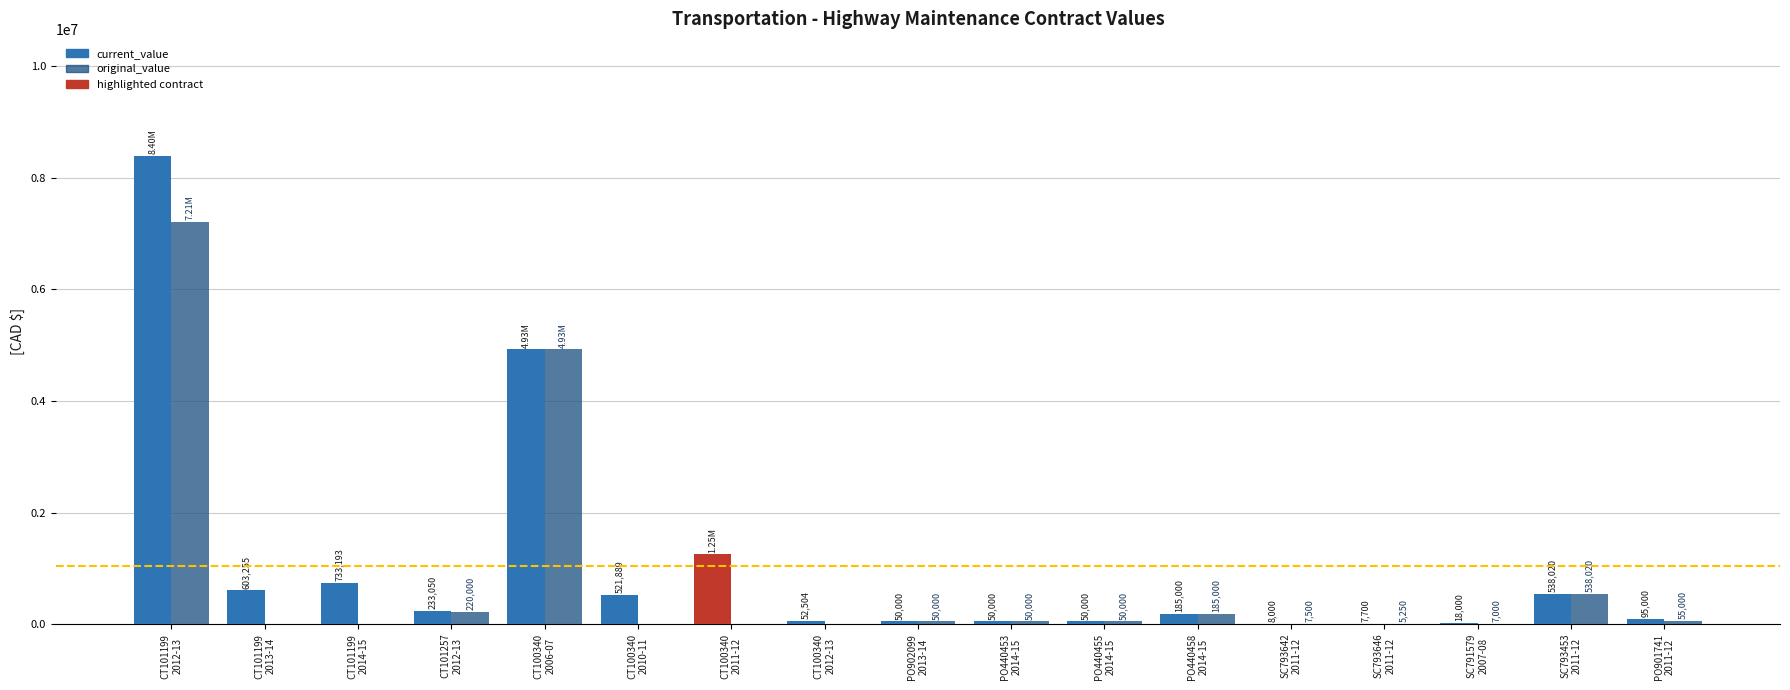

Are the bars grouped side by side (vs. stacked)?

Yes